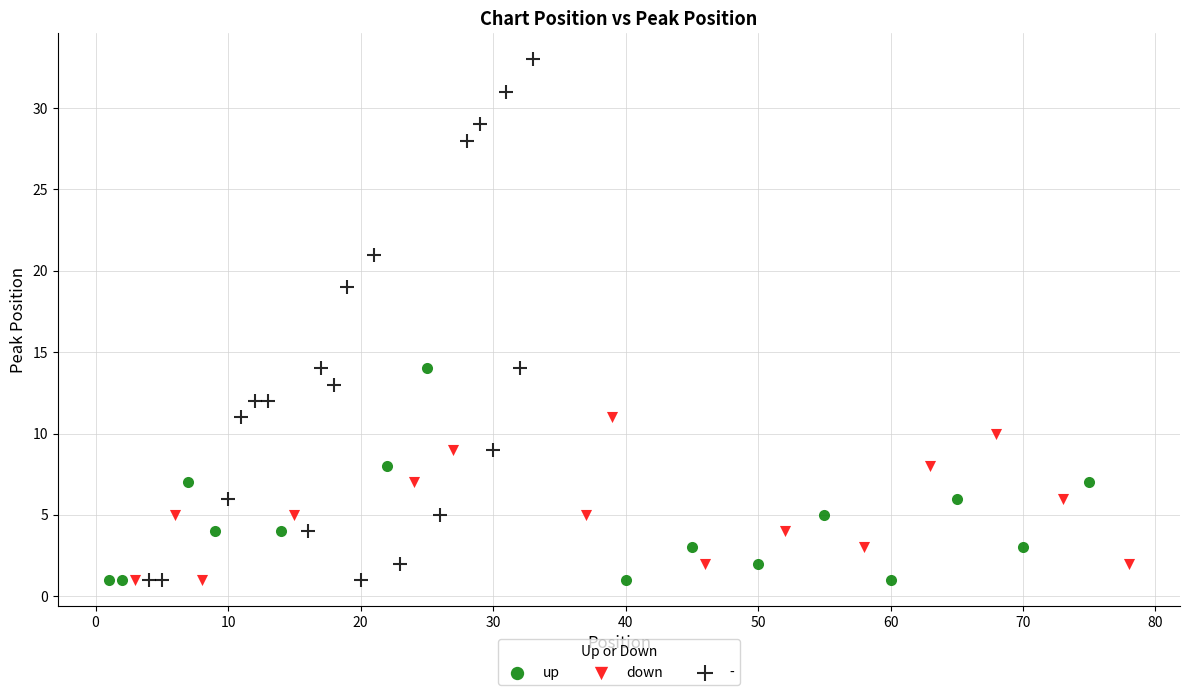

Which series contains the highest Y value?

-